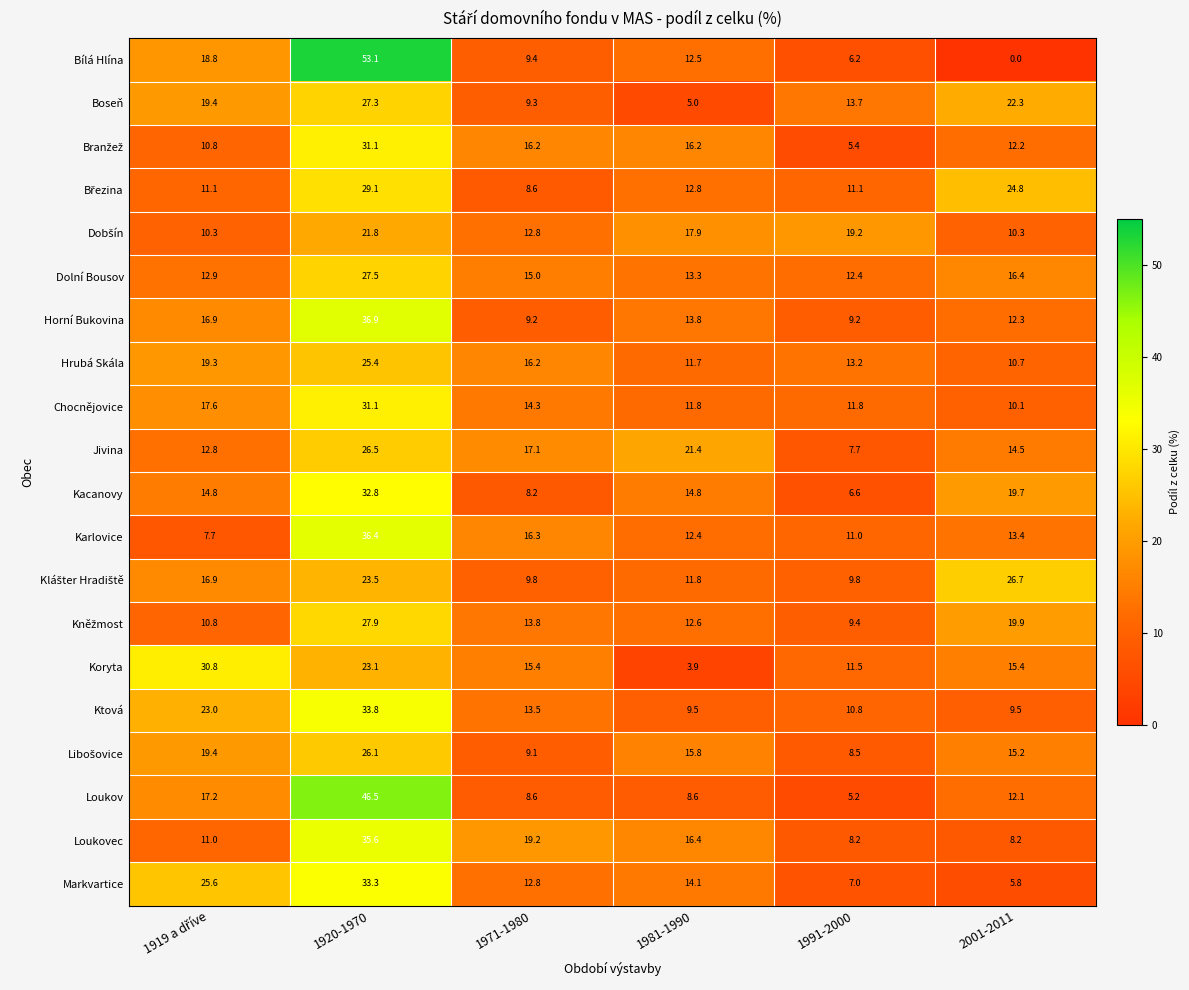

Read the Koryta value at 1981-1990.

3.9